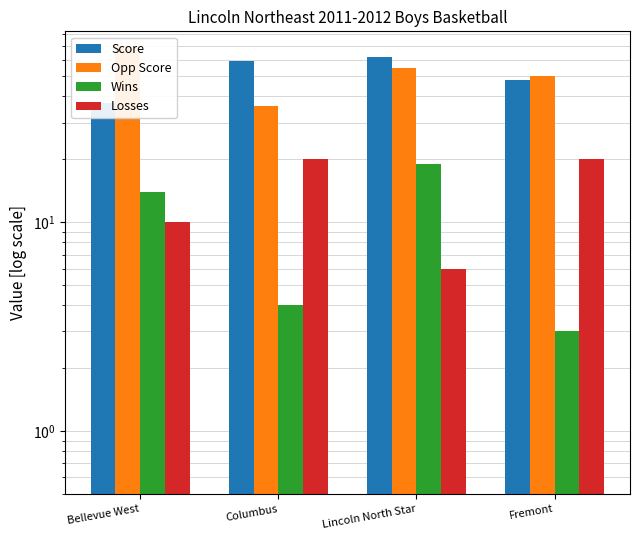

How many bars are there in each group?

4